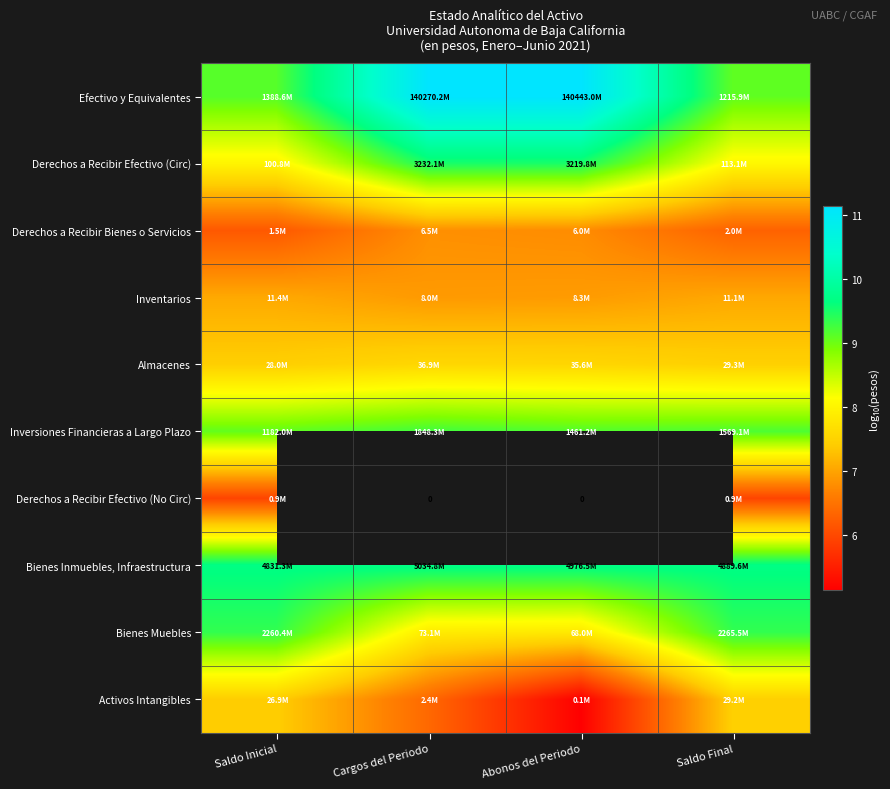

Which category has the lowest value across all series?

Abonos del Periodo